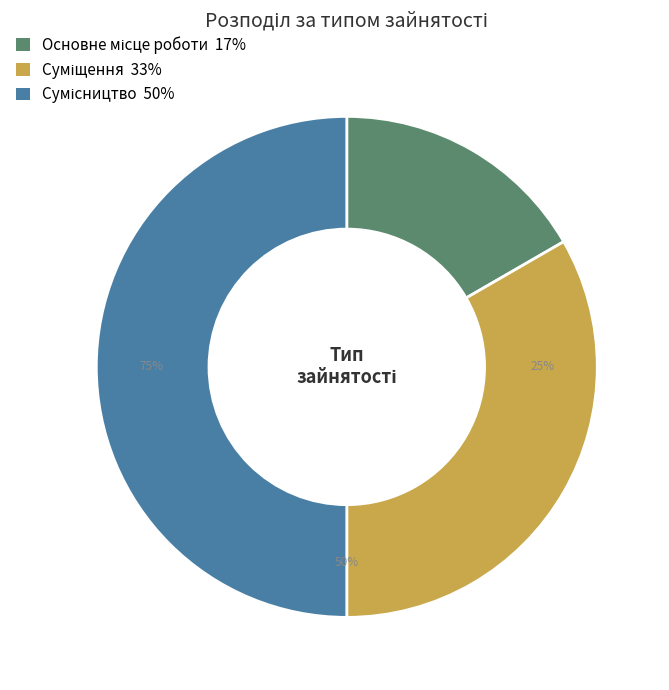

Is Сумісництво the majority of the pie?

No